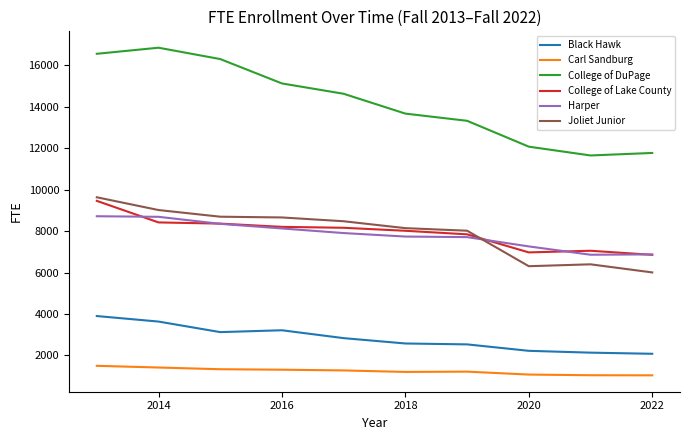

True or false: College of DuPage and Joliet Junior cross at least once.

False